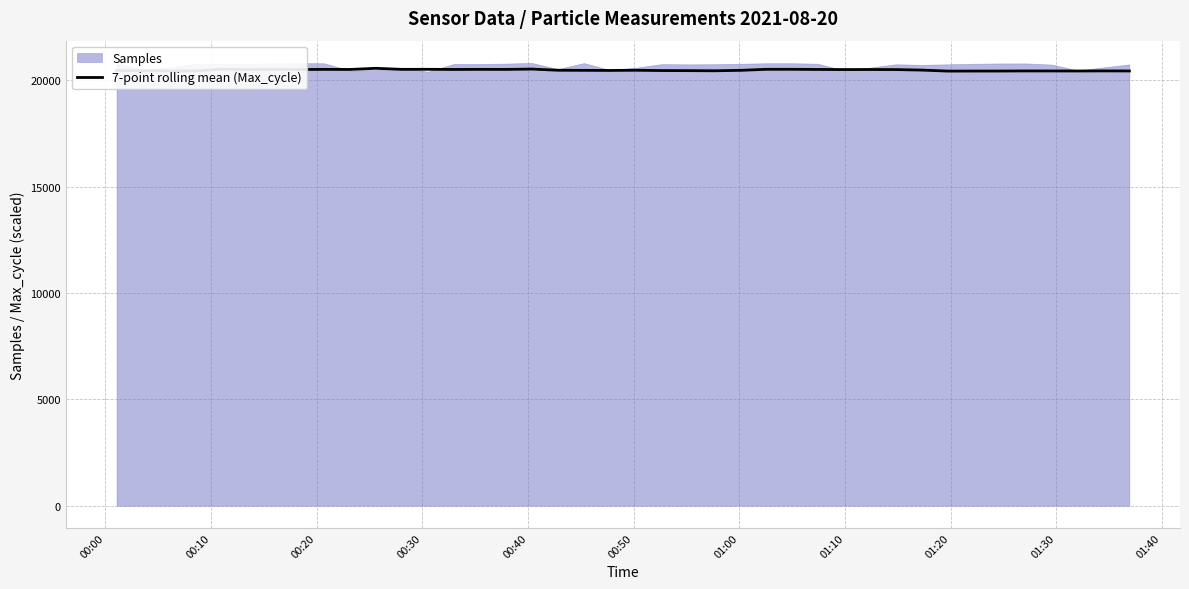

What is the maximum value for 7-point rolling mean (Max_cycle)?

20566.7